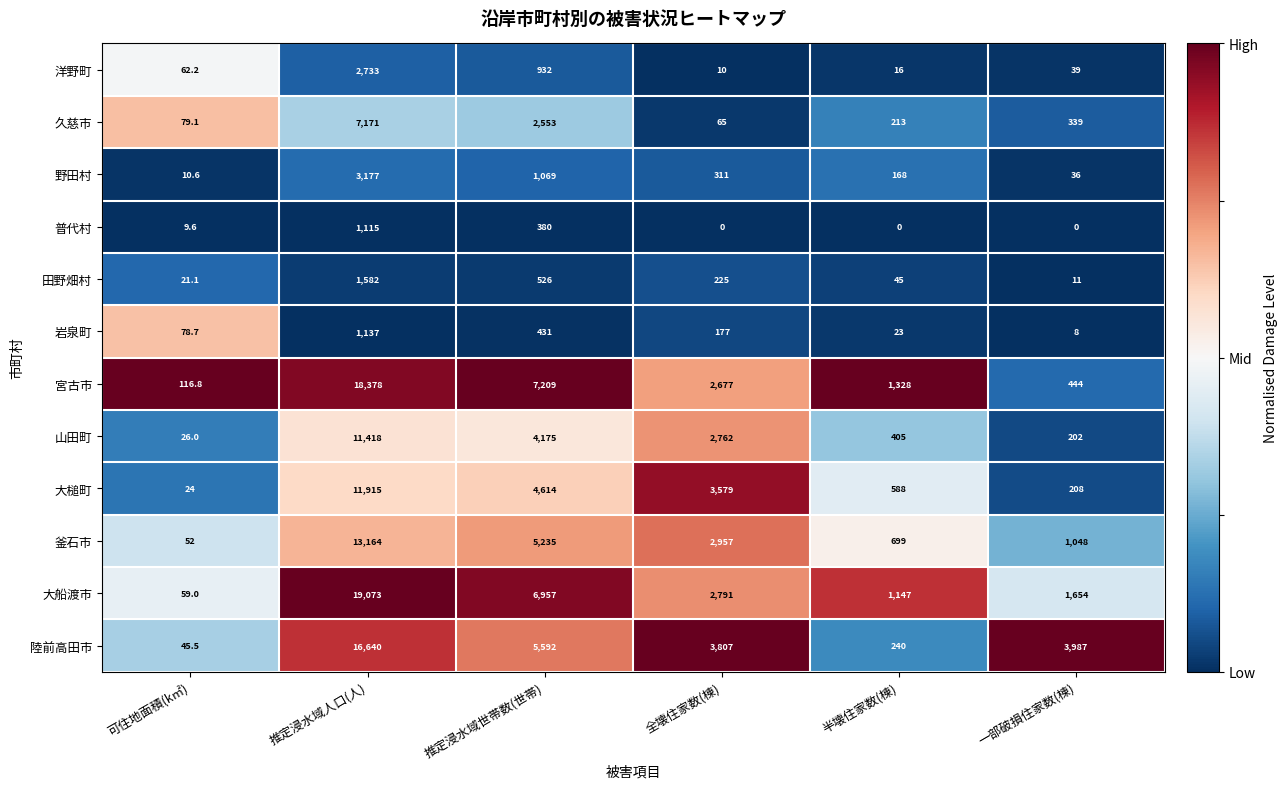

What is the difference between the second highest and minimum values in the 大槌町 series?

4590.0